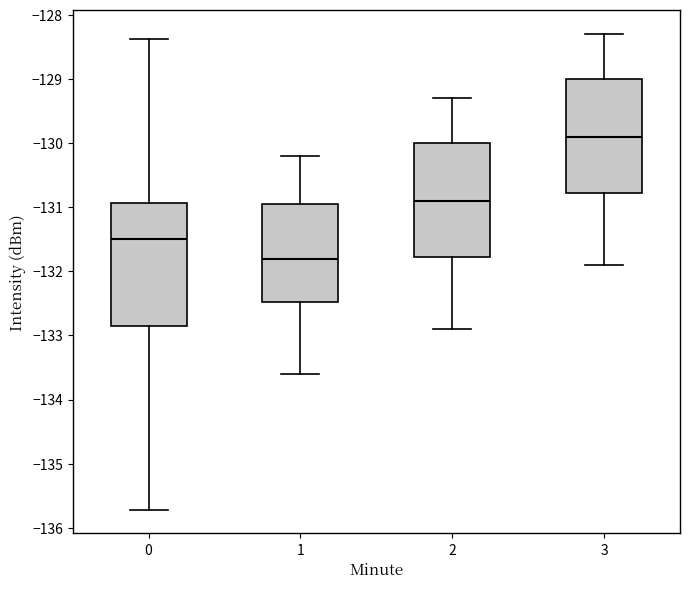

Reading left to right, read every box against the y-axis: the position of its median line, the range the box covers, and the ends of its whiskers. The values are not printed on the chart, so give them approximately, as read against the axis.

0: median -131.5, box -132.9 to -130.9, whiskers -135.7 to -128.4
1: median -131.8, box -132.5 to -130.9, whiskers -133.6 to -130.2
2: median -130.9, box -131.8 to -130.0, whiskers -132.9 to -129.3
3: median -129.9, box -130.8 to -129.0, whiskers -131.9 to -128.3